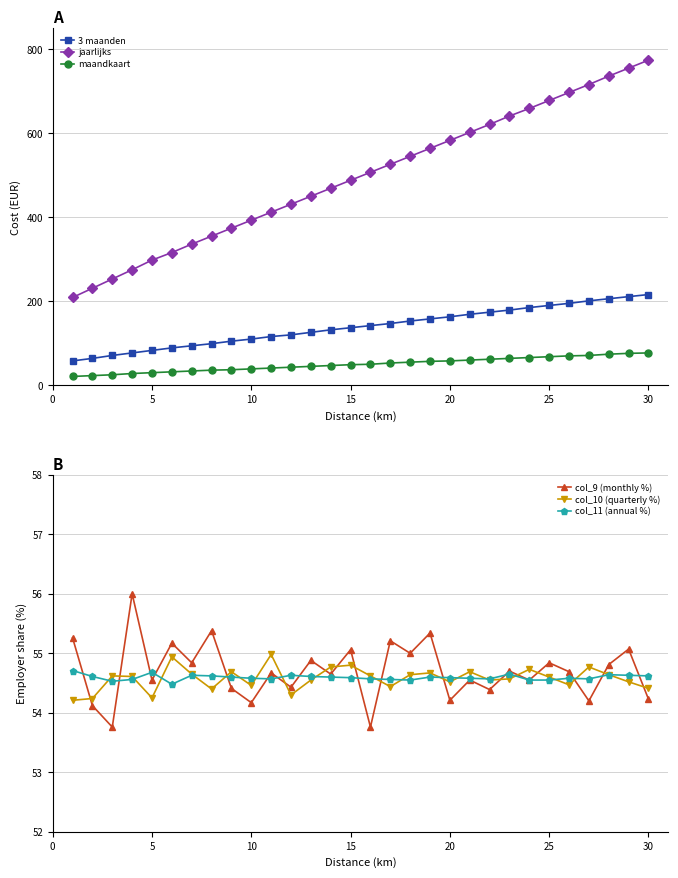

At how many categories does at least one series exceed 515?

14